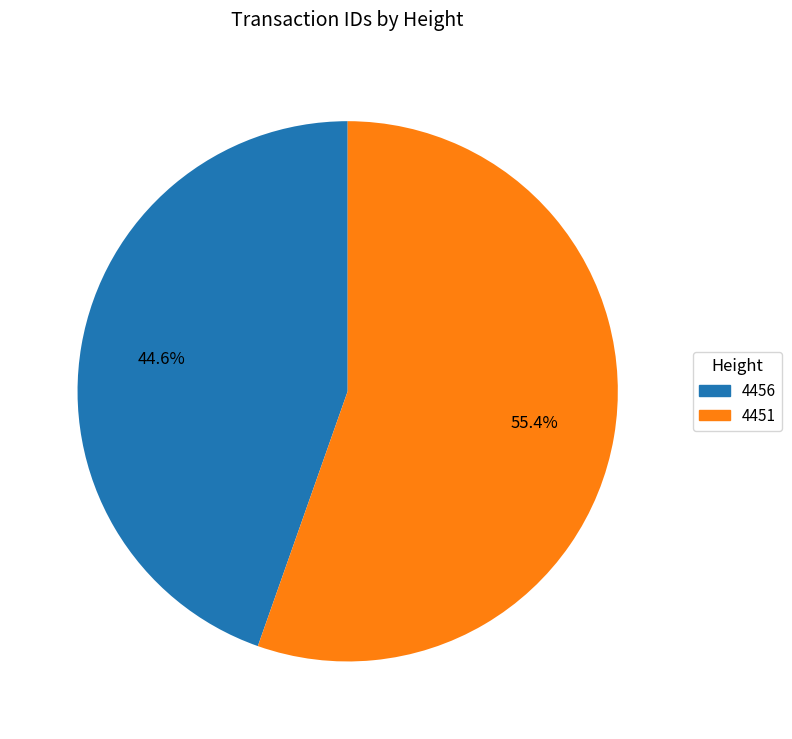

Do 4456 and 4451 together represent more than half of the pie?

Yes